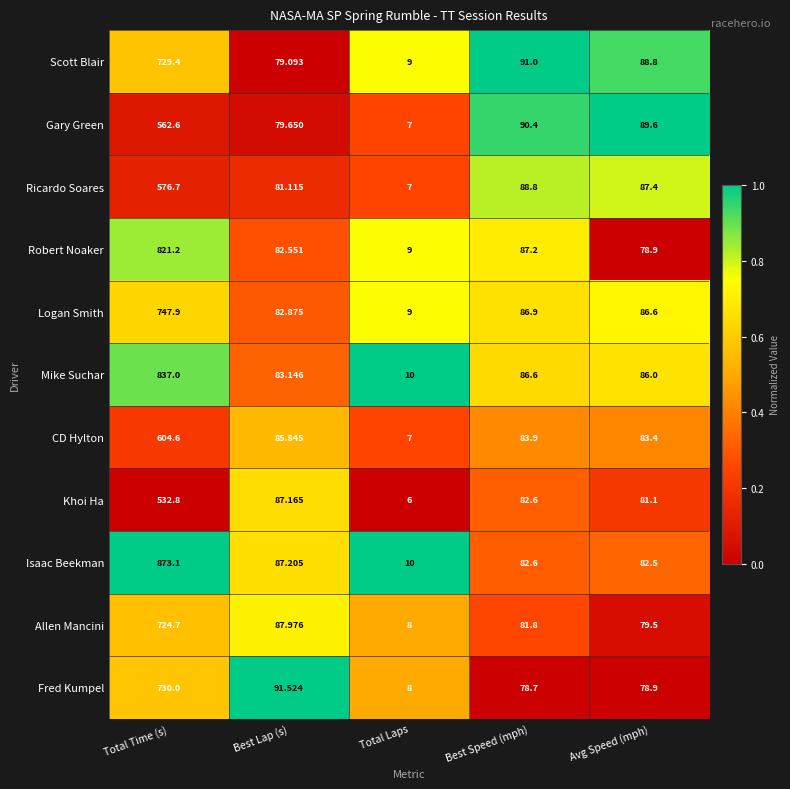

Which series has the widest spread of values?

Isaac Beekman